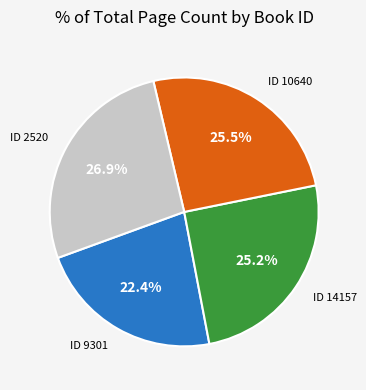

Is there any slice that represents more than half of the pie?

No